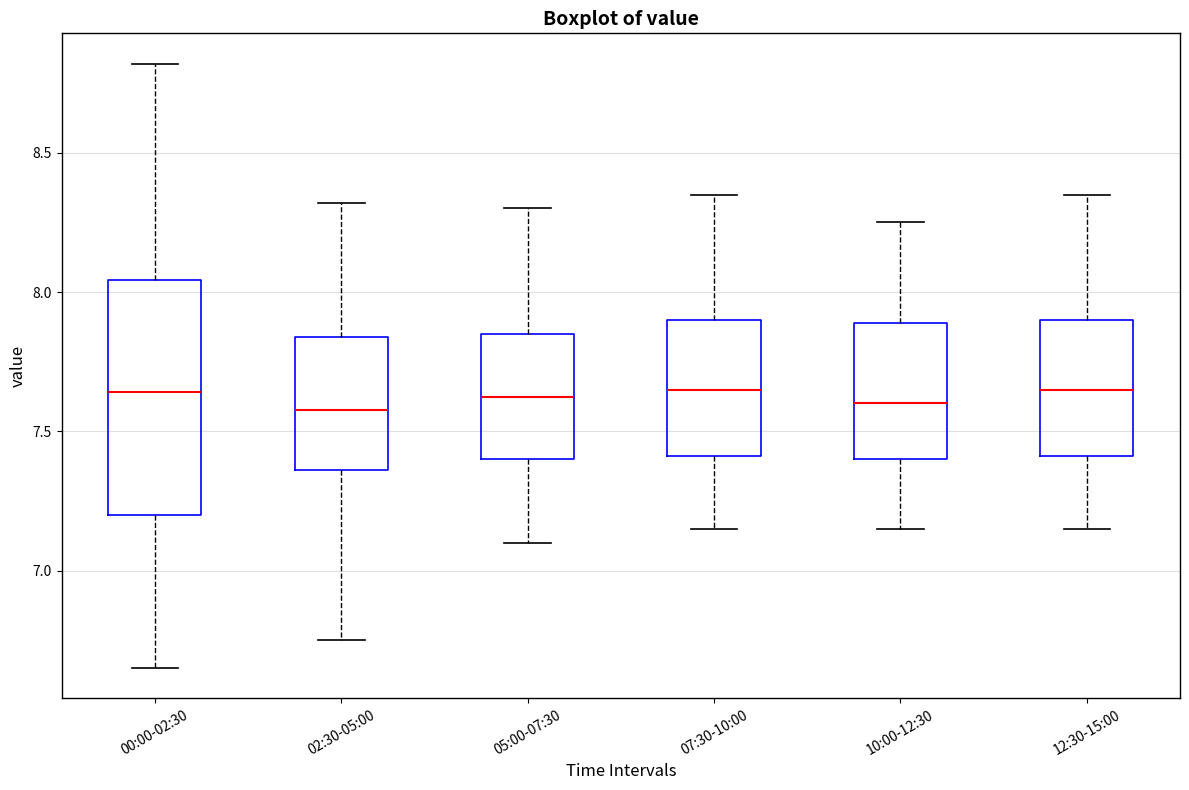

Where is the upper edge of the box for 10:00-12:30 on the y-axis? The values are not printed on the chart, so give them approximately, as read against the axis.

7.90